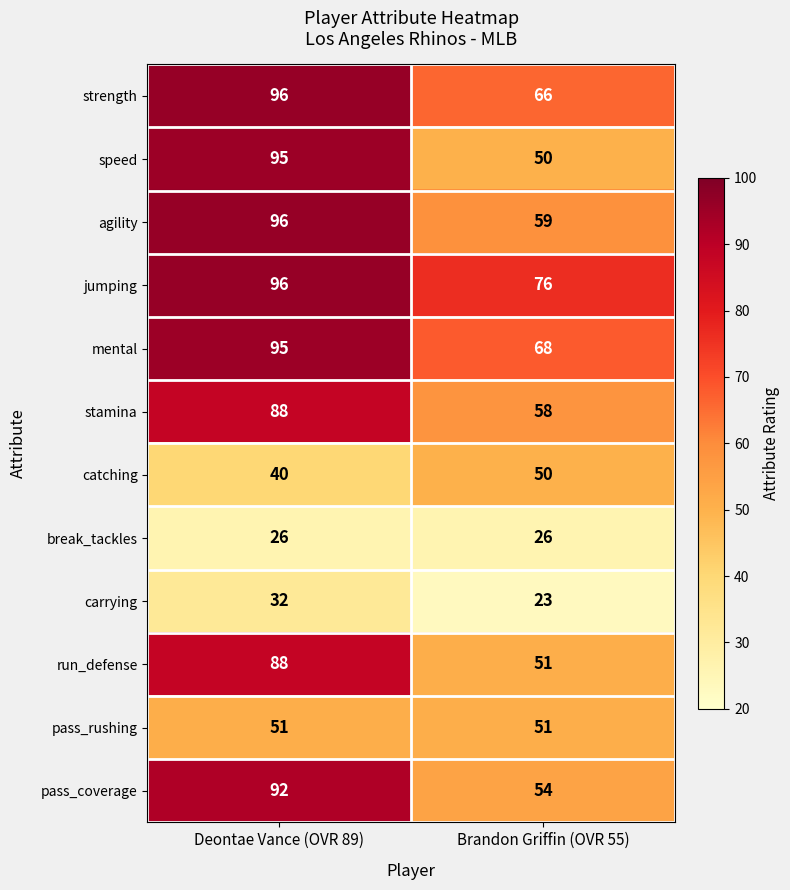

What is the total value across all series at Brandon Griffin (OVR 55)?

632